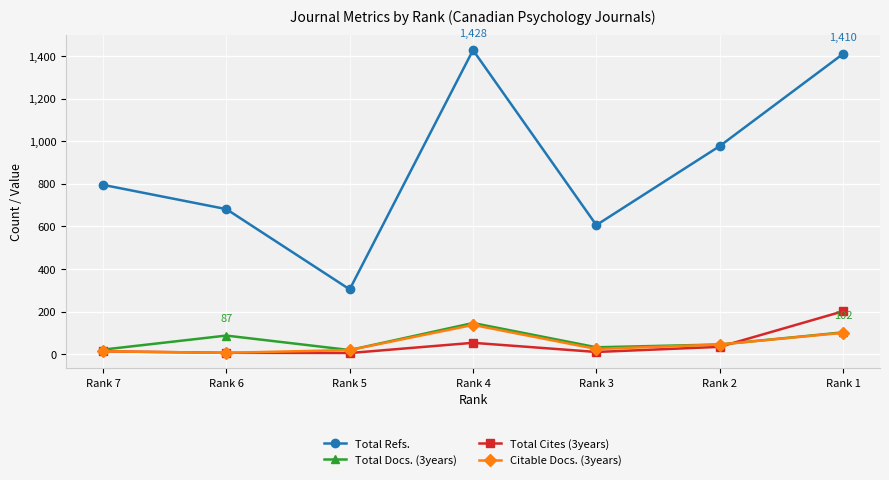

What is the greatest value displayed?

1428